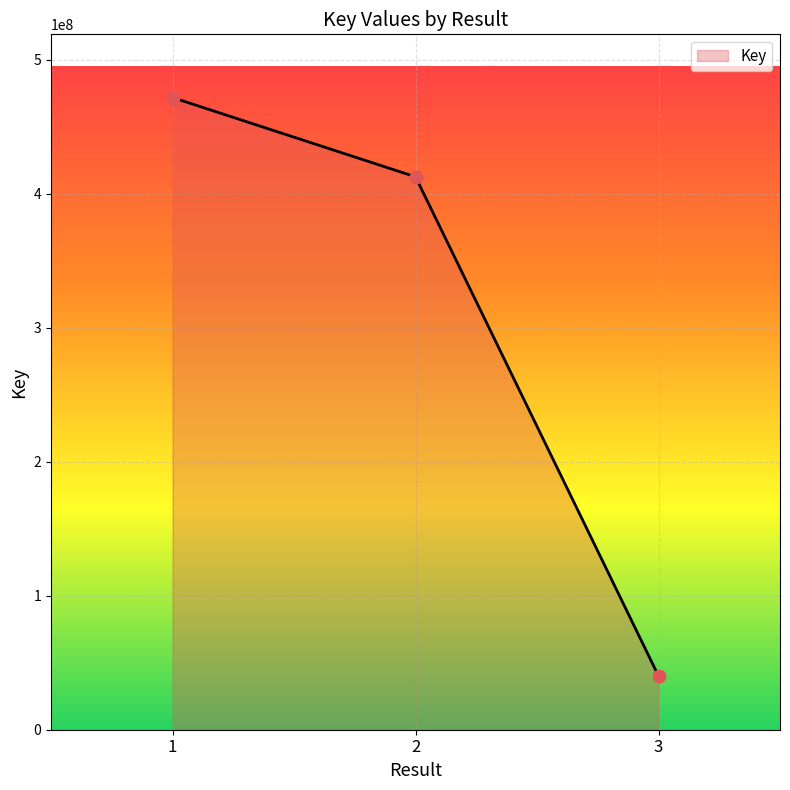

What is the ratio of the value at 1 to the value at 3?

11.8